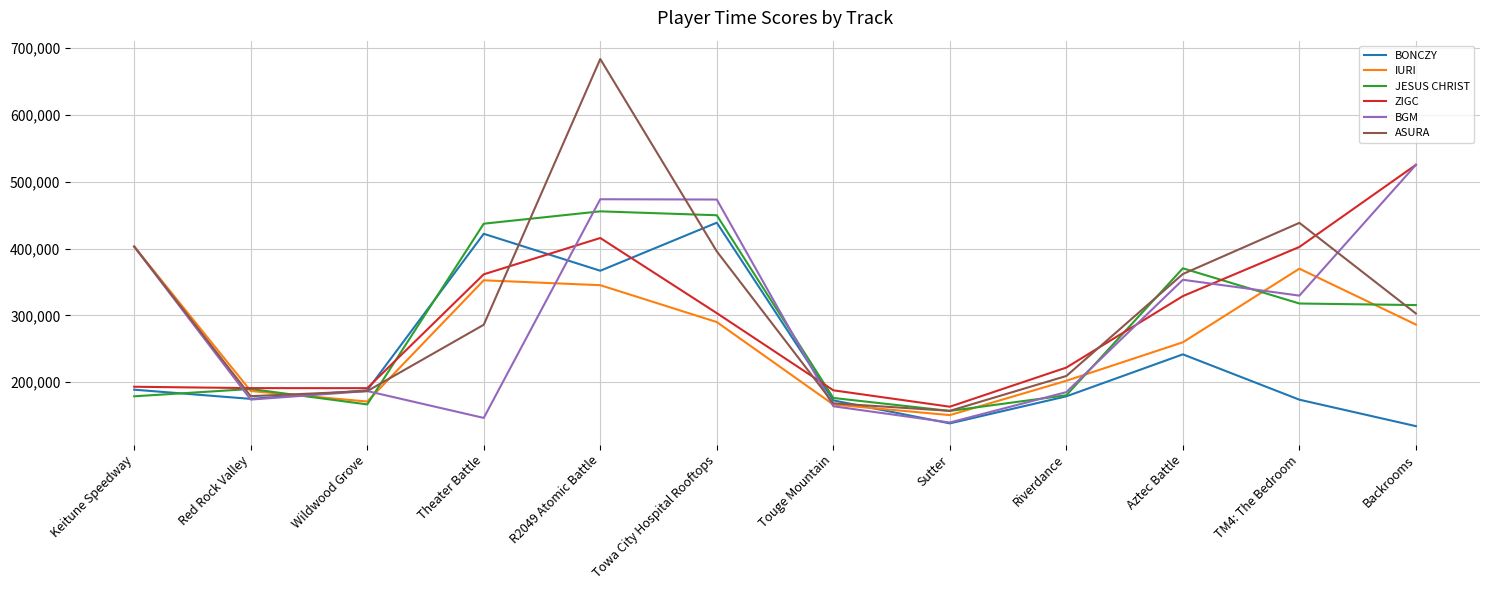

What is the difference between the maximum and second lowest values in the ZIGC series?

337653